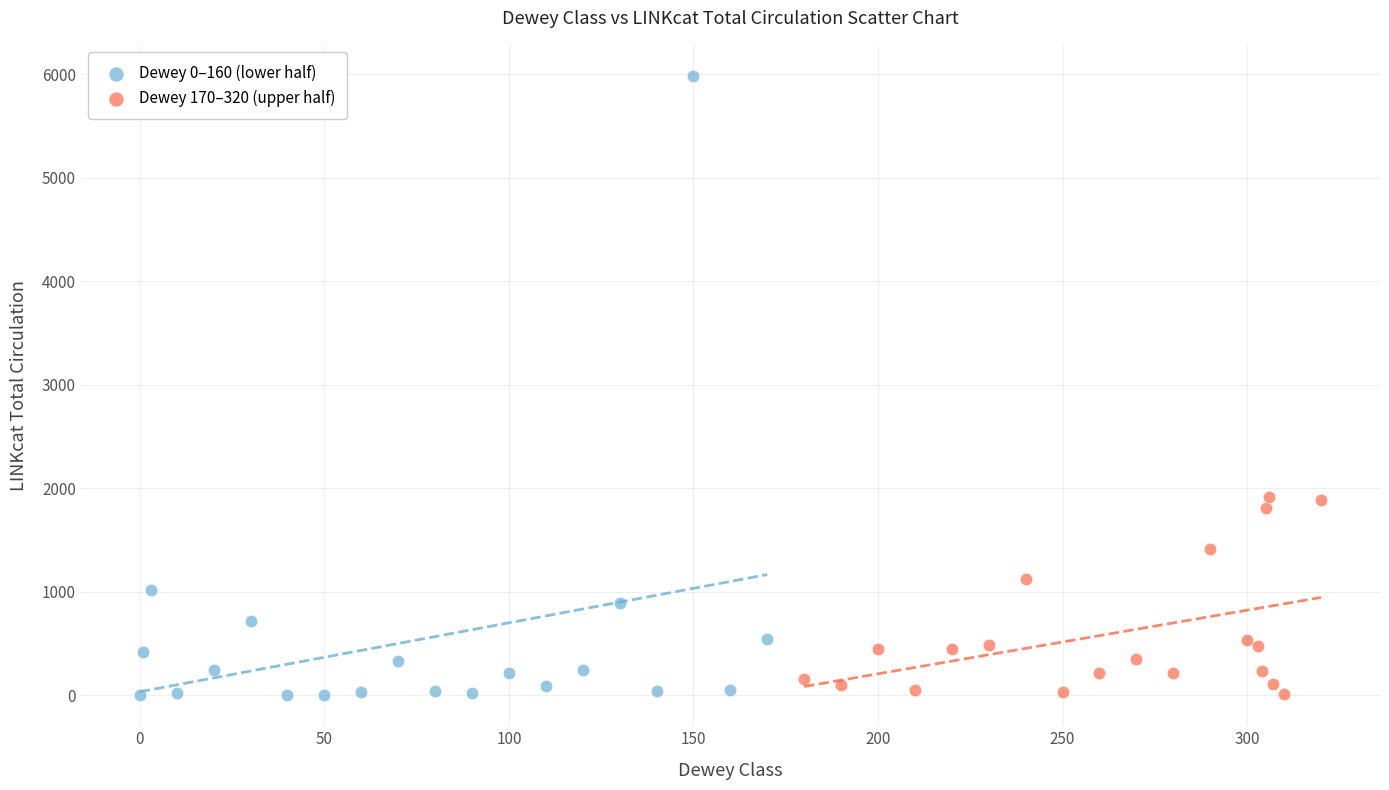

Which series reaches the maximum Y coordinate?

Dewey 0–160 (lower half)